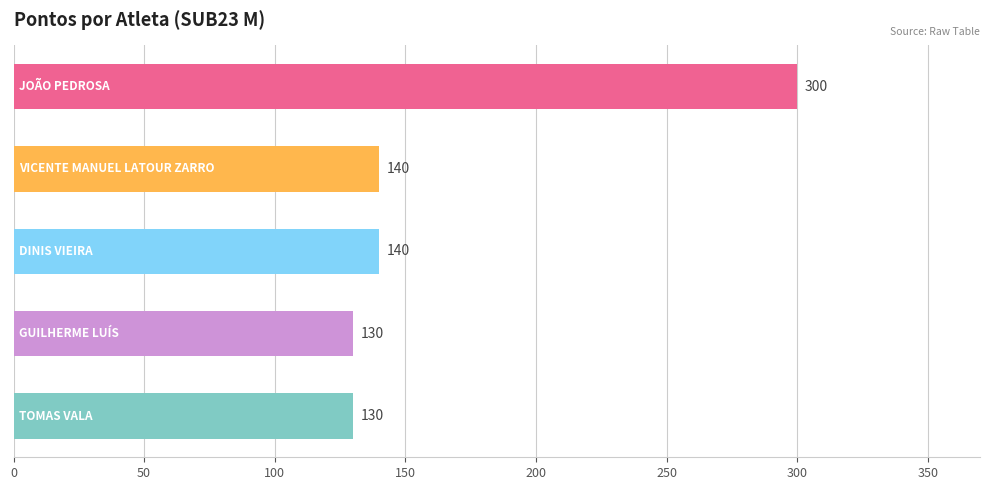

What is the average value?

168